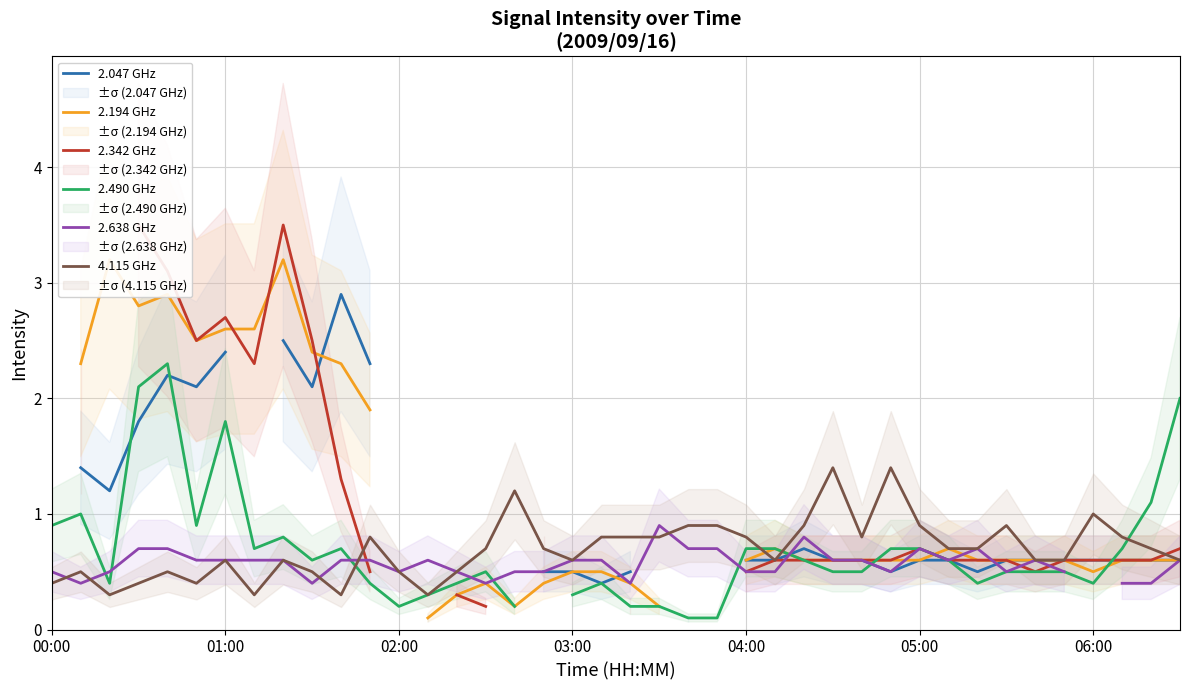

In 2.490 GHz, how many points are higher than both neighbors (excluding endpoints)?

7